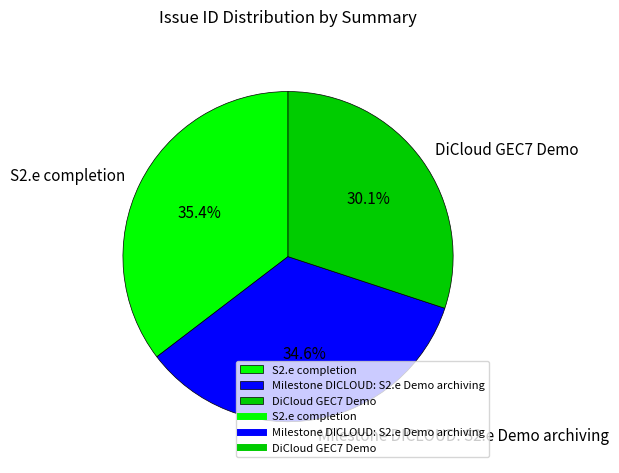

Rank the categories by value from lowest to highest.

DiCloud GEC7 Demo, Milestone DICLOUD: S2.e Demo archiving, S2.e completion